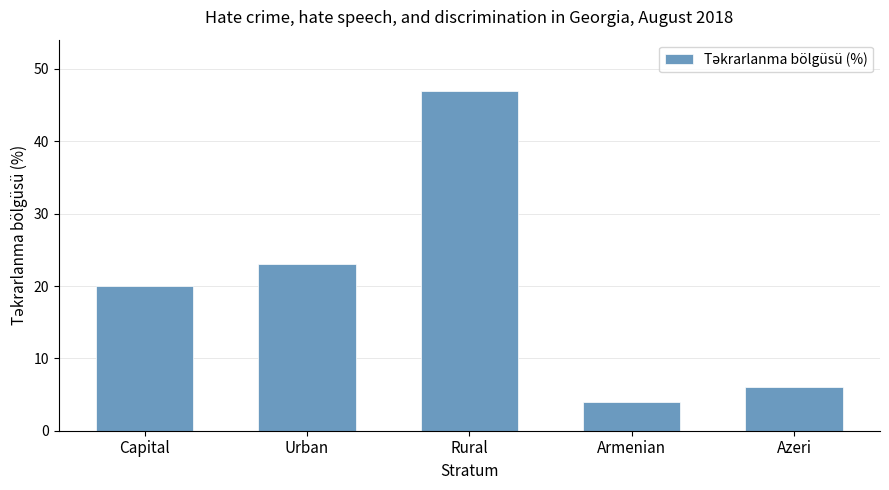

List the labels in order of value, largest first.

Rural, Urban, Capital, Azeri, Armenian